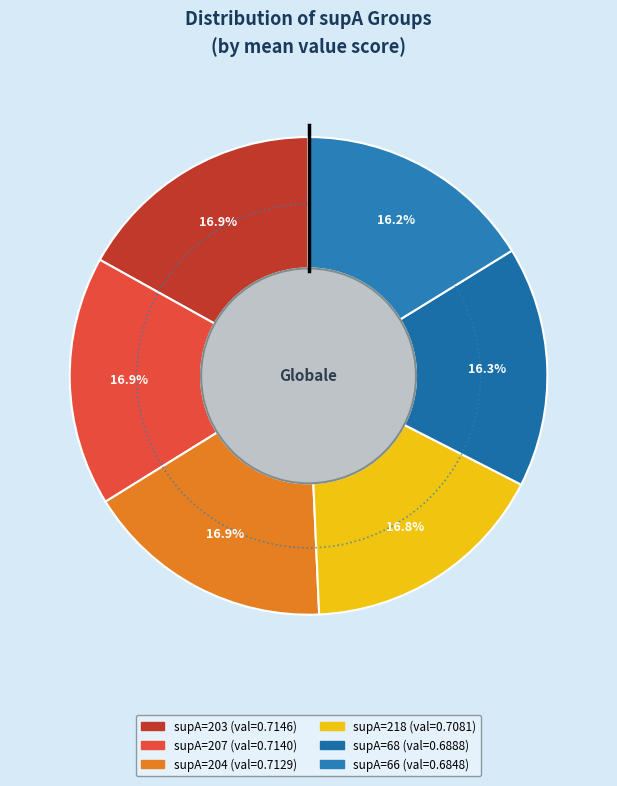

Which category has the biggest portion of the pie?

supA=203